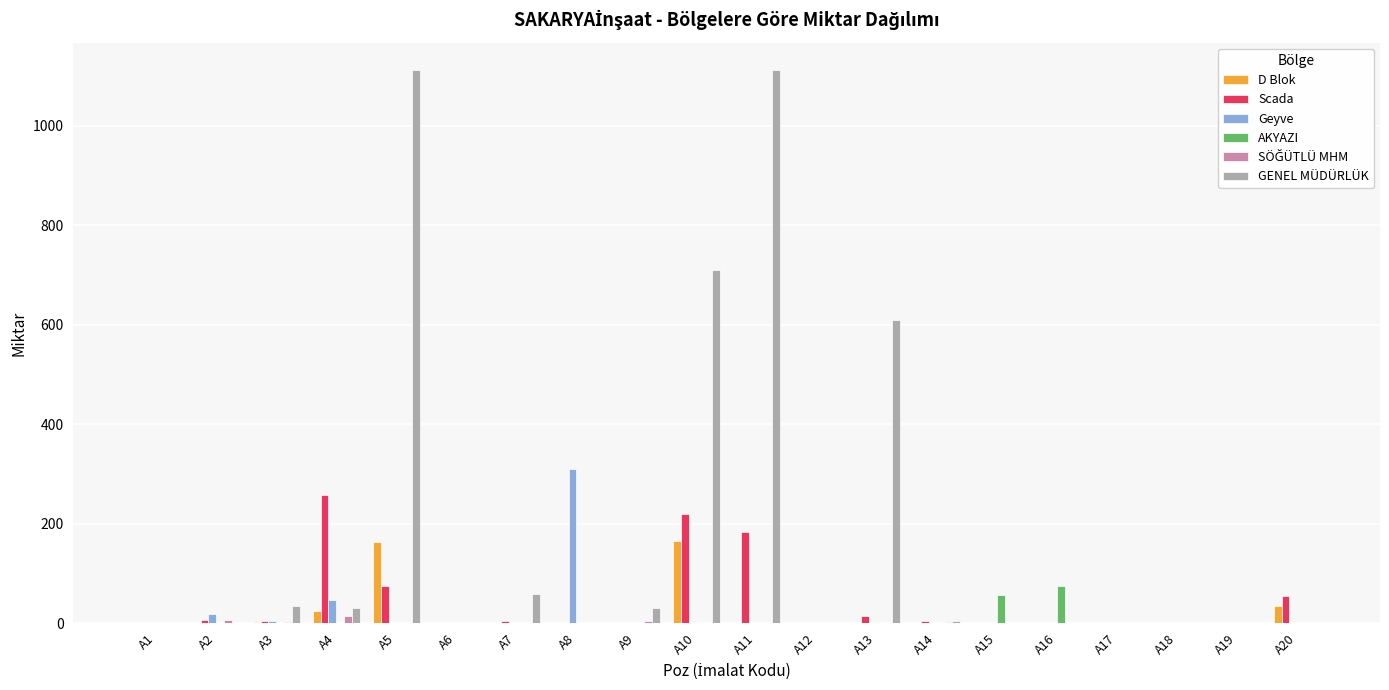

What is the highest value of the GENEL MÜDÜRLÜK series?

1112.0